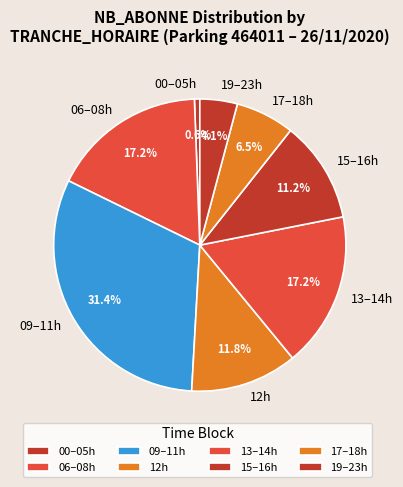

Is 15–16h the majority of the pie?

No